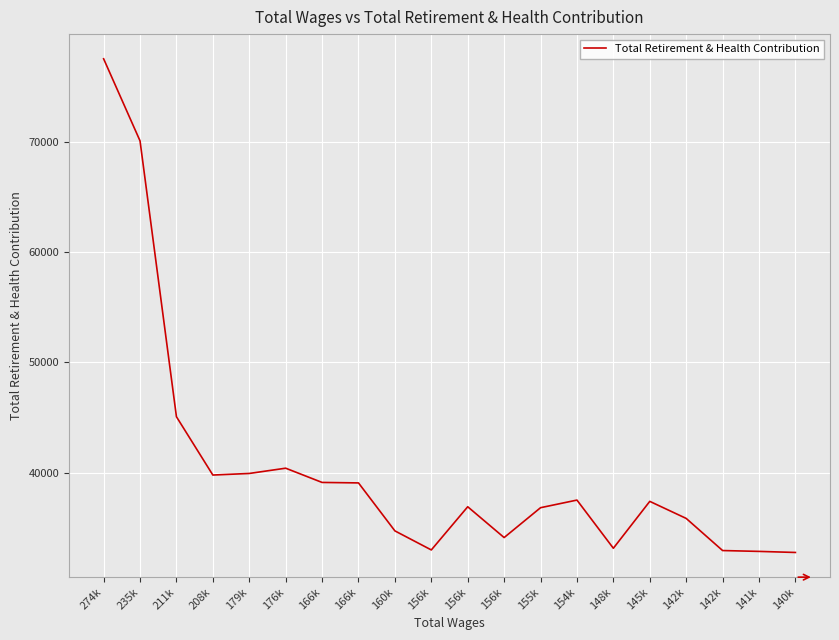

Is this an area chart (filled region under the line)?

No